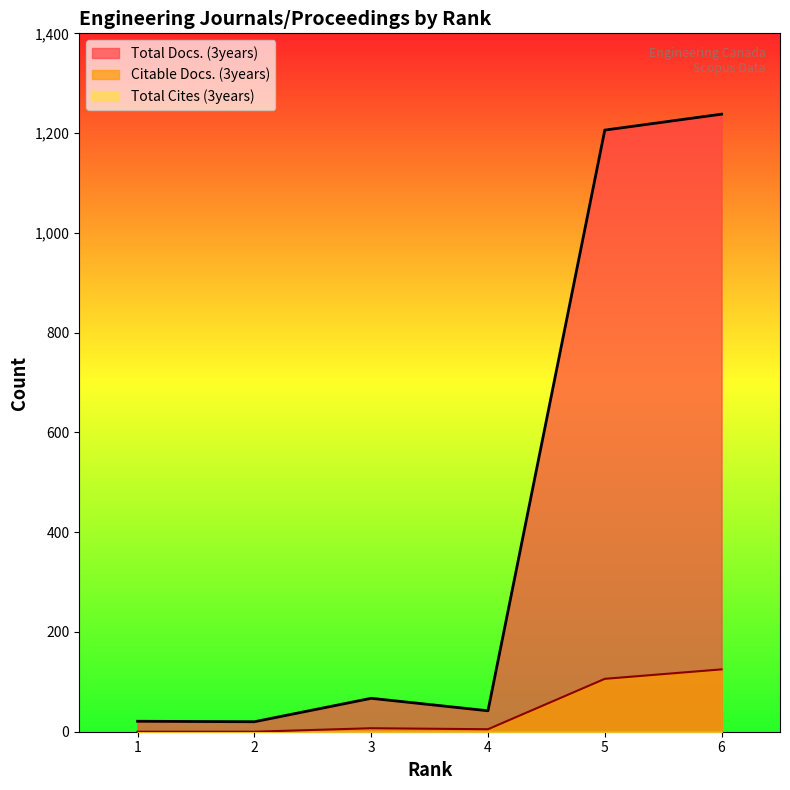

Reading left to right, extract all data points from this chart.

Total Docs. (3years): 1=21	2=20	3=67	4=42	5=1206	6=1238
Citable Docs. (3years): 1=0	2=0	3=7	4=5	5=106	6=125